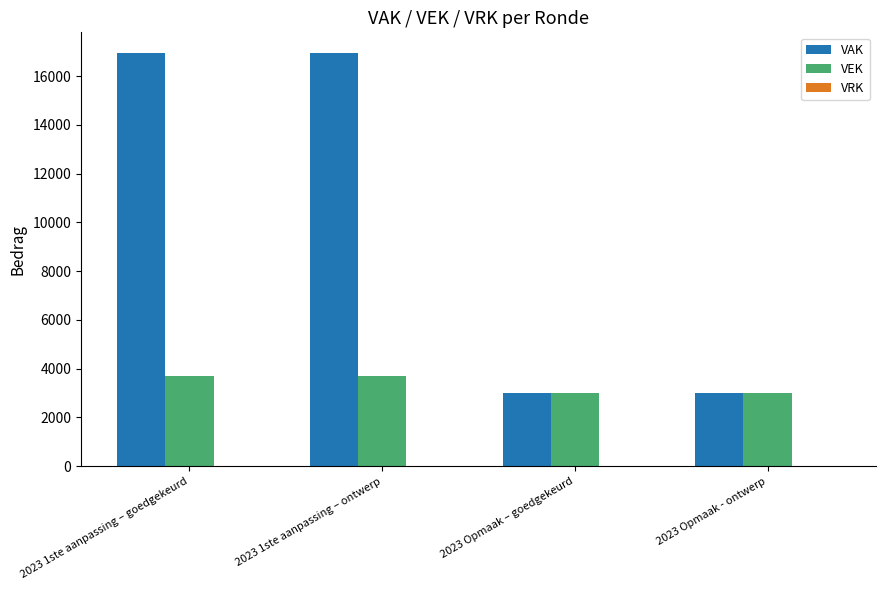

How many data points in VAK are less than 16946?

2